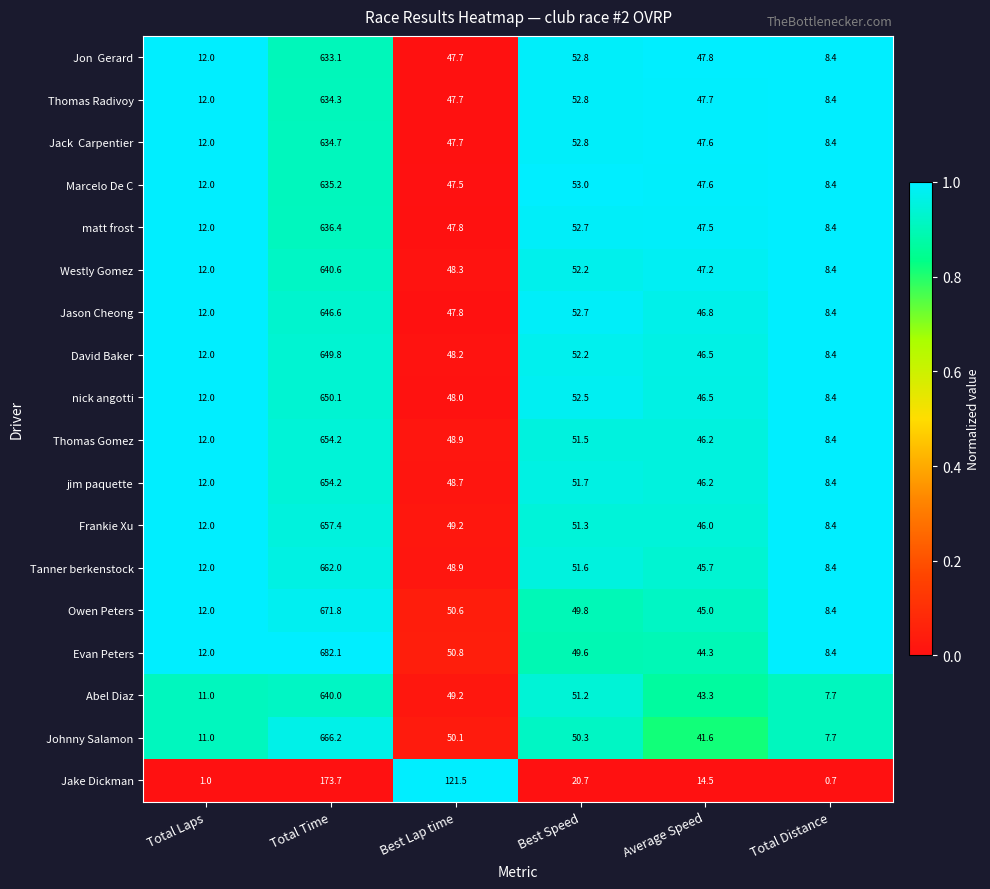

True or false: Evan Peters has a value of 326.8 at Total Time.

False